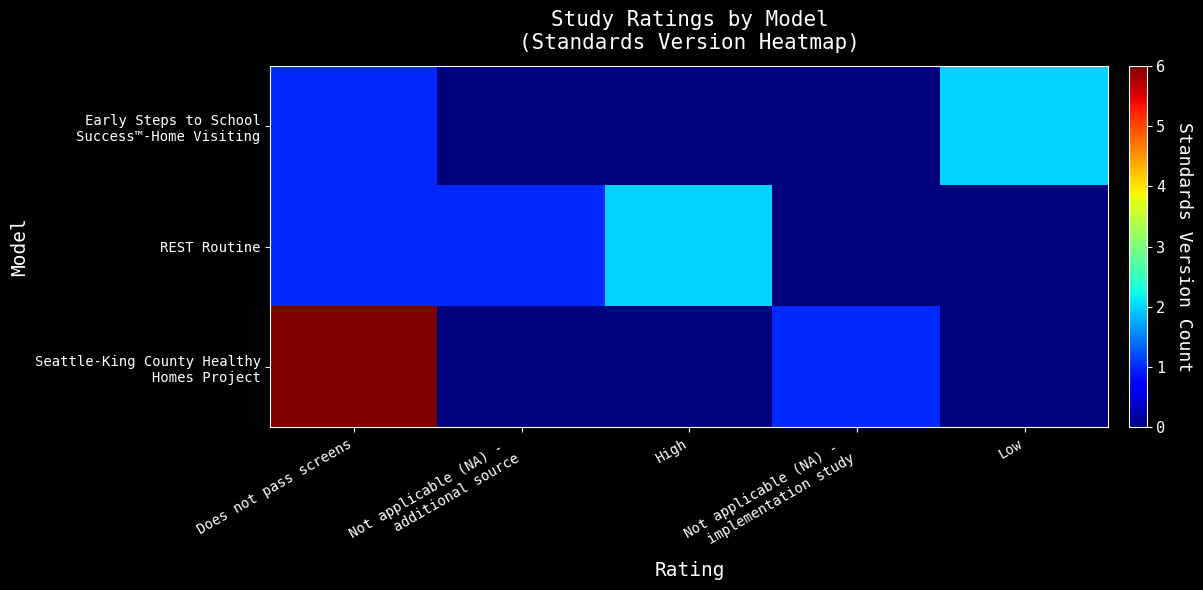

List the series in order of their overall mean, lowest first.

Early Steps to School Success™-Home Visiting, REST Routine, Seattle-King County Healthy Homes Project